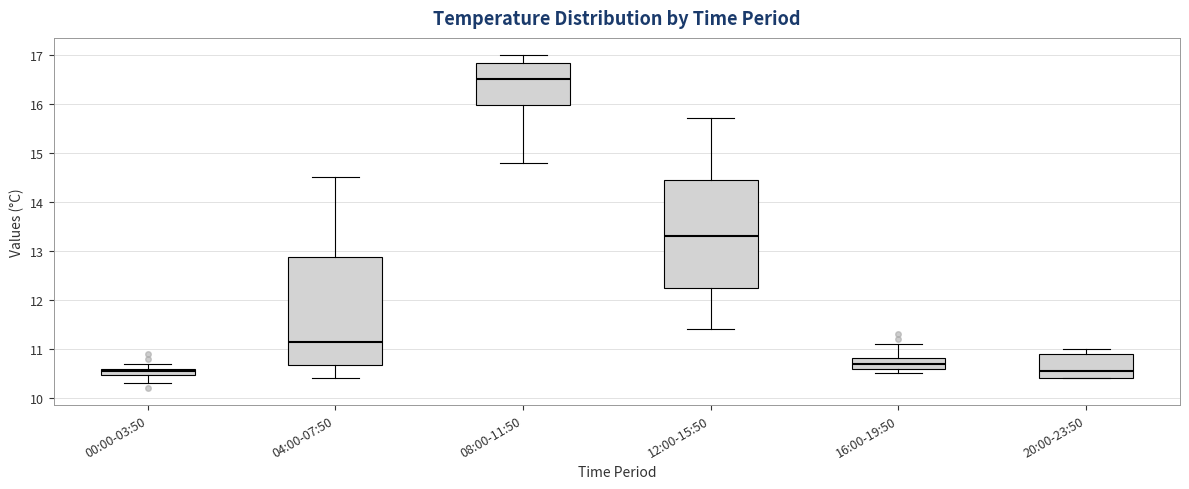

Where does the median line of the box for 20:00-23:50 sit on the y-axis? The values are not printed on the chart, so give them approximately, as read against the axis.

10.6